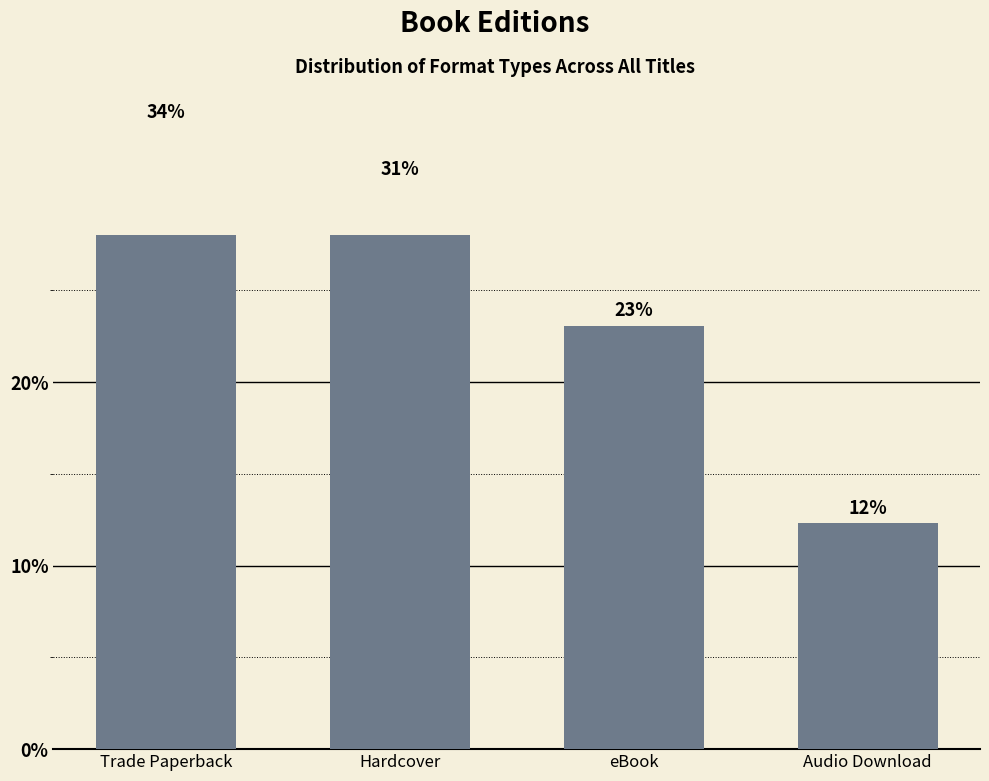

What is the average value?

25.0